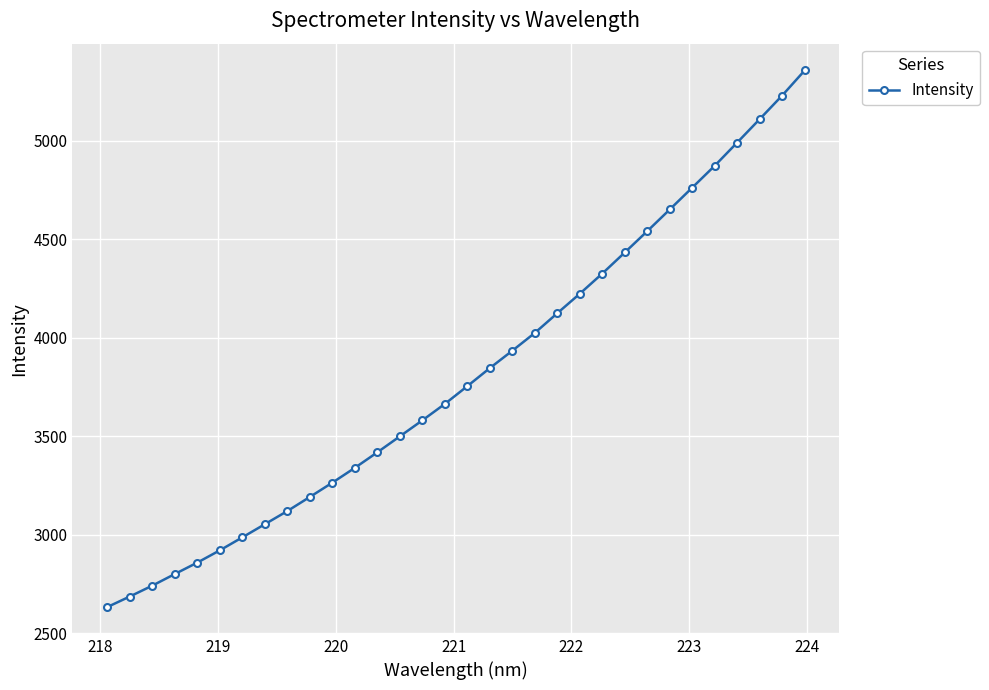

What is the value of the 31st point from the left?

5230.4